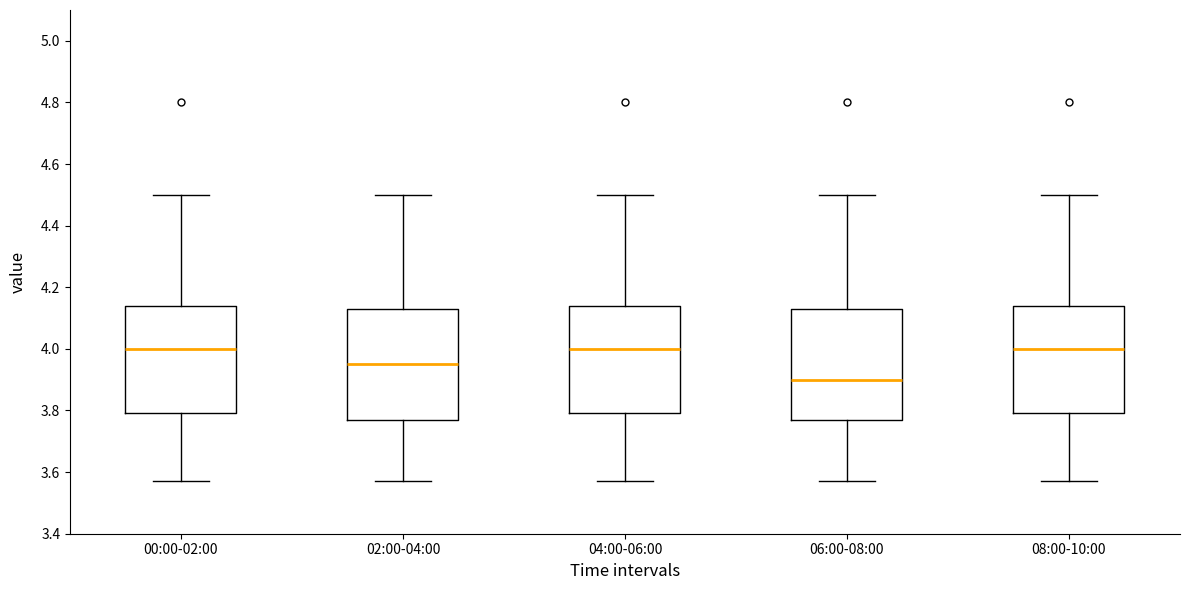

Where is the upper edge of the box for 08:00-10:00 on the y-axis? The values are not printed on the chart, so give them approximately, as read against the axis.

4.14